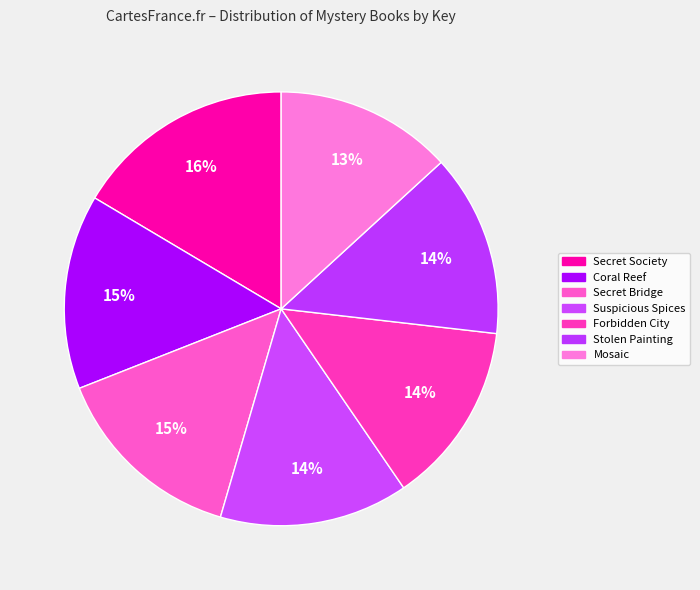

Count the number of slices in the pie.

7